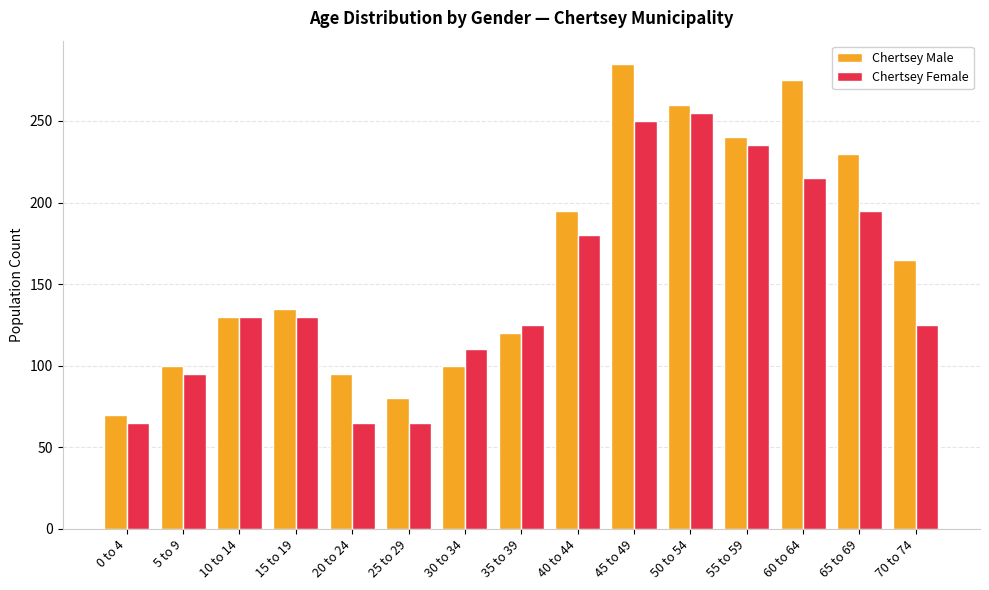

What is the difference between the maximum and minimum values in the Chertsey Male series?

215